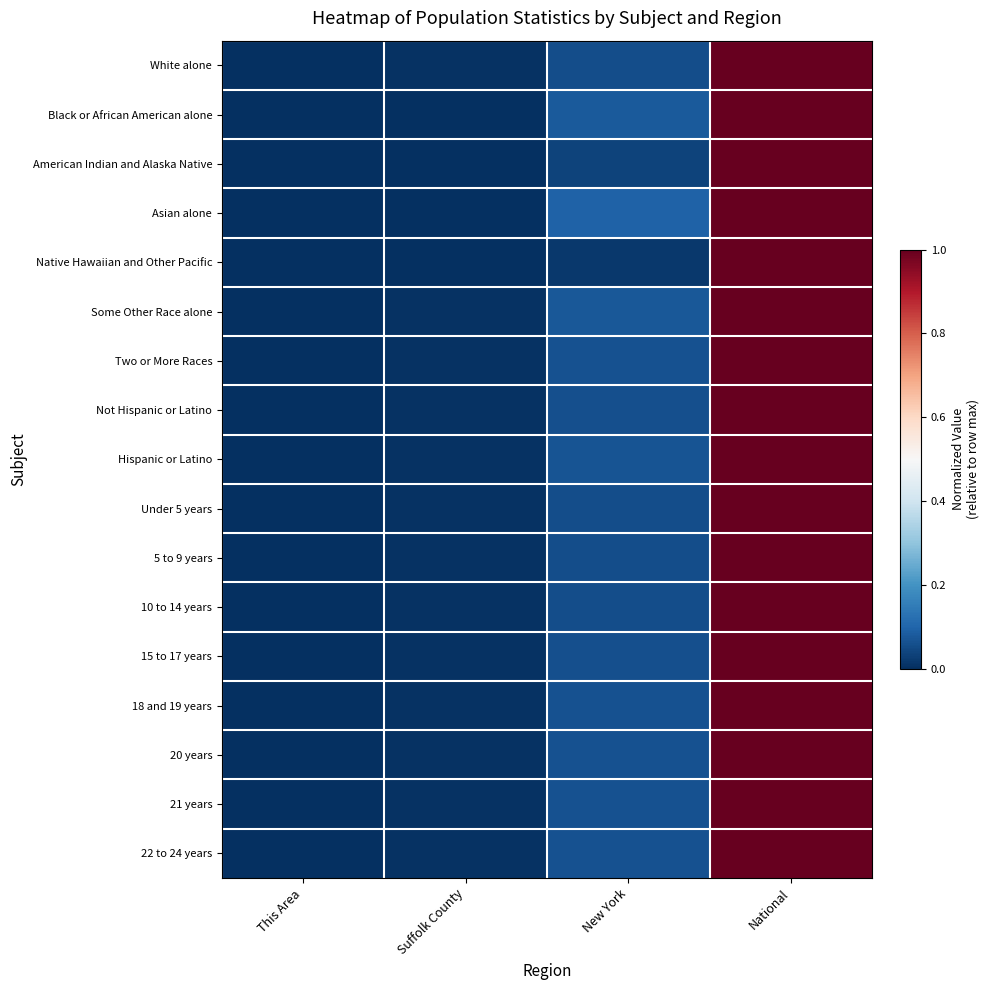

Between This Area and Suffolk County, which series saw the biggest shift?

White alone